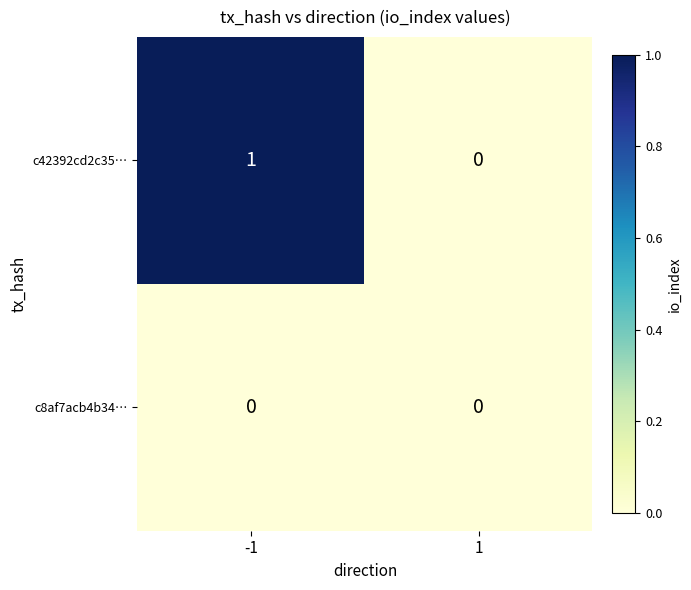

Reading left to right, list all the values displayed in this chart.

c42392cd2c35…: 1	0
c8af7acb4b34…: 0	0